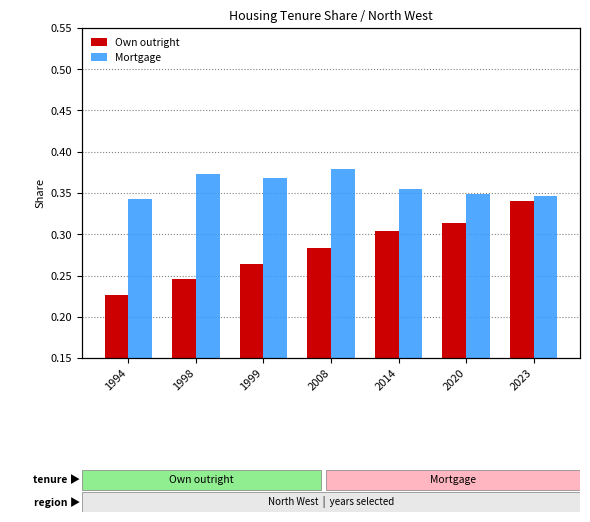

List the labels in order of Mortgage value, largest first.

2008, 1998, 1999, 2014, 2020, 2023, 1994